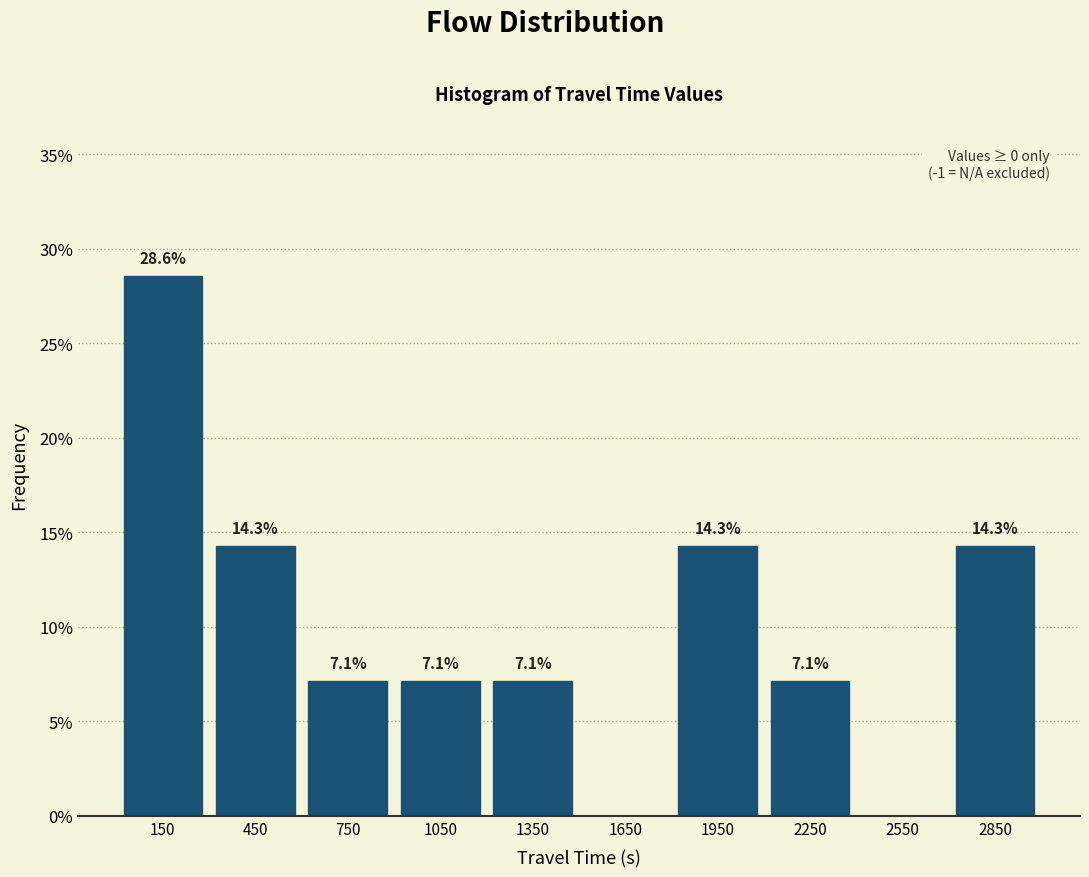

Over which range of the x-axis is the bar tallest?

0 to 300